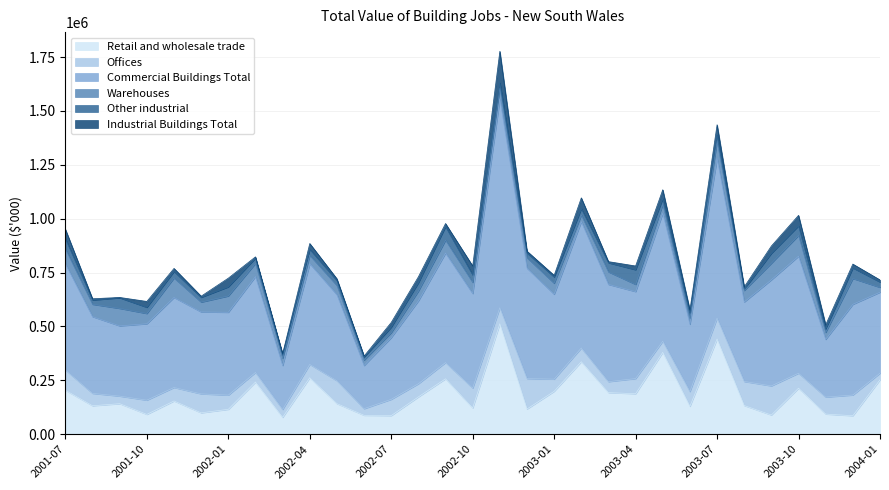

In Warehouses, how many points are higher than both neighbors (excluding endpoints)?

11